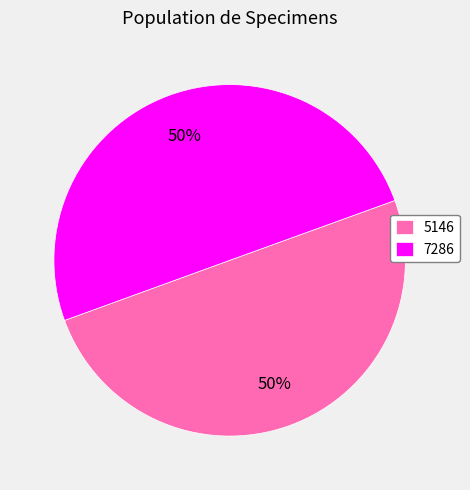

To the nearest percent, what is the average slice percentage?

50%